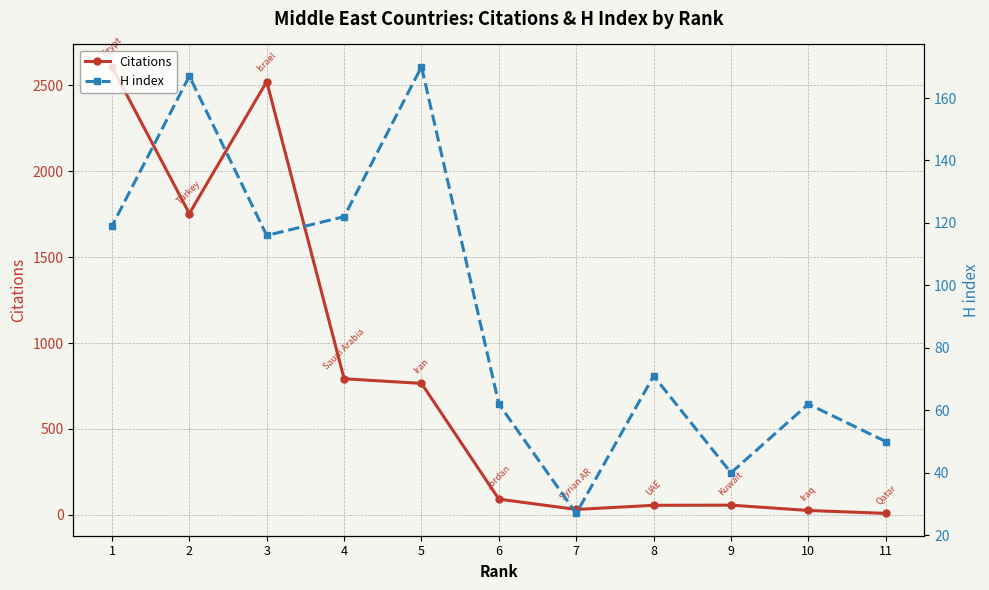

Which category has the highest value in the H index series?

5